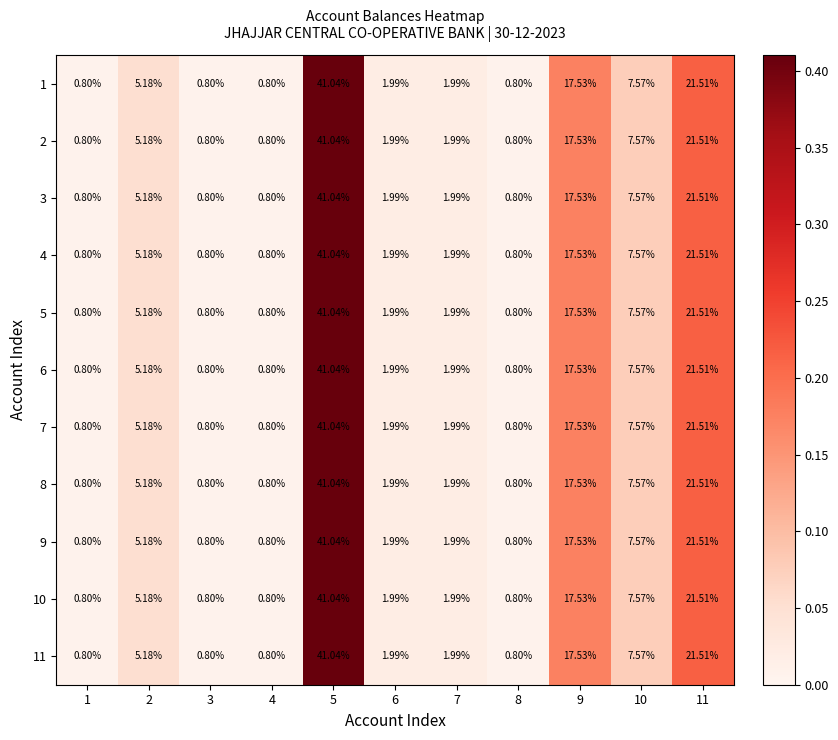

Which series has the widest spread of values?

2